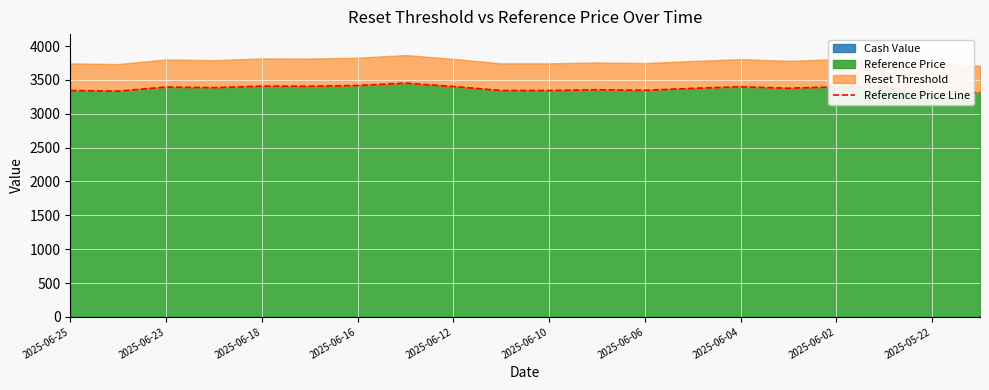

Reading left to right, transcribe all the data shown in this chart.

3343.1	3333.9	3395.0	3385.7	3408.1	3406.9	3417.3	3452.8	3402.4	3343.7	3343.4	3354.9	3346.6	3375.1	3399.2	3377.1	3397.2	3394.5	3295.0	3313.5